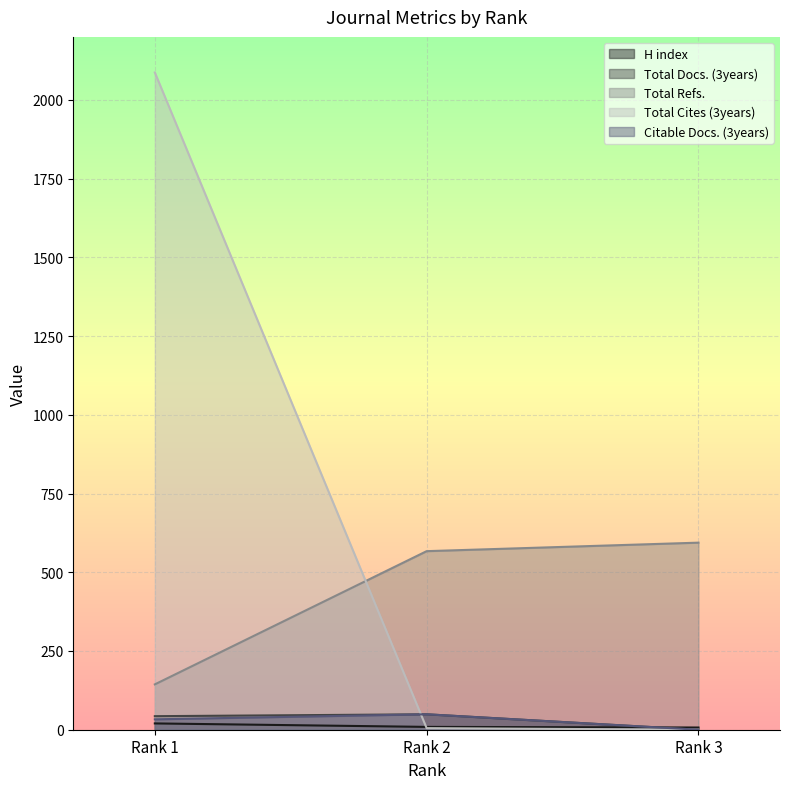

Between Rank 3 and Rank 1, which is larger?

Rank 1